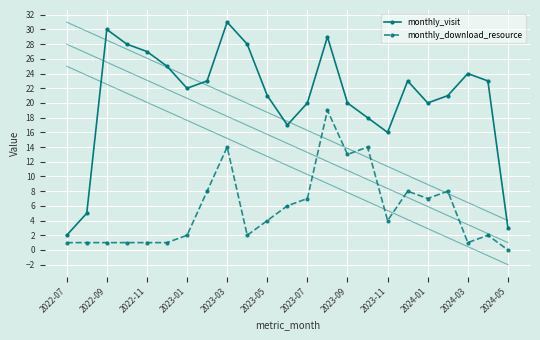

Reading left to right, list all the values displayed in this chart.

monthly_visit: 2	5	30	28	27	25	22	23	31	28	21	17	20	29	20	18	16	23	20	21	24	23	3
monthly_download_resource: 1	1	1	1	1	1	2	8	14	2	4	6	7	19	13	14	4	8	7	8	1	2	0